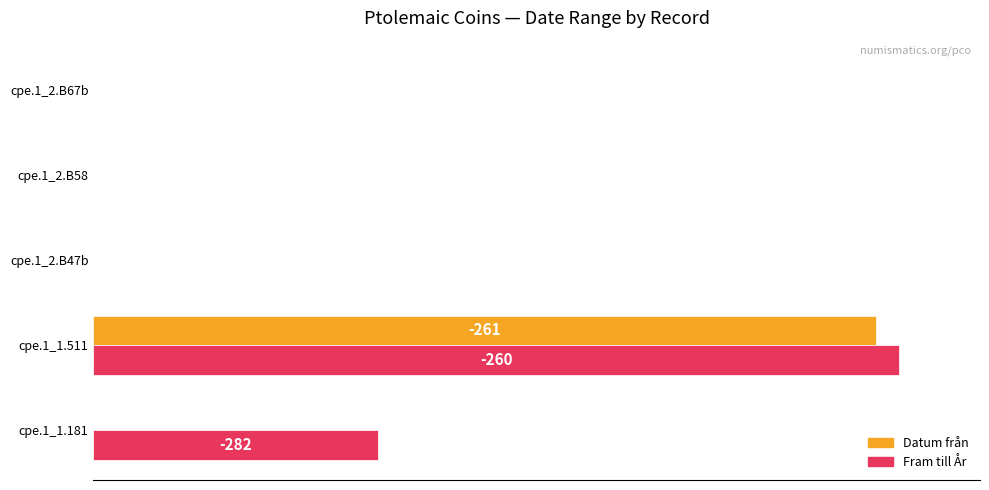

What are all the series names shown in the legend?

Datum från, Fram till År